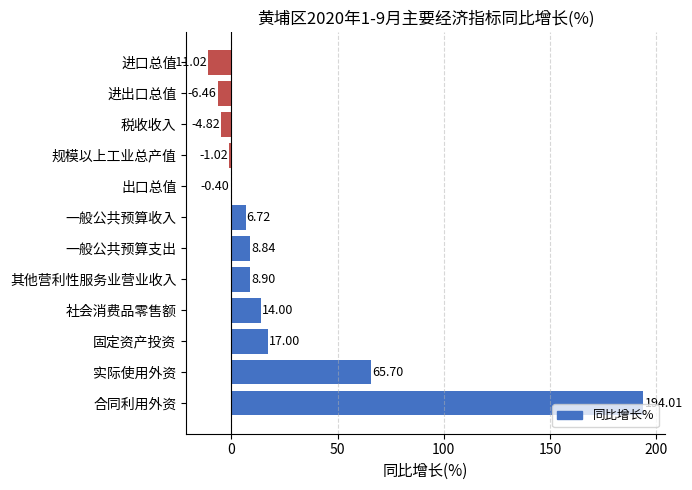

At which label is the value closest to 91?

实际使用外资